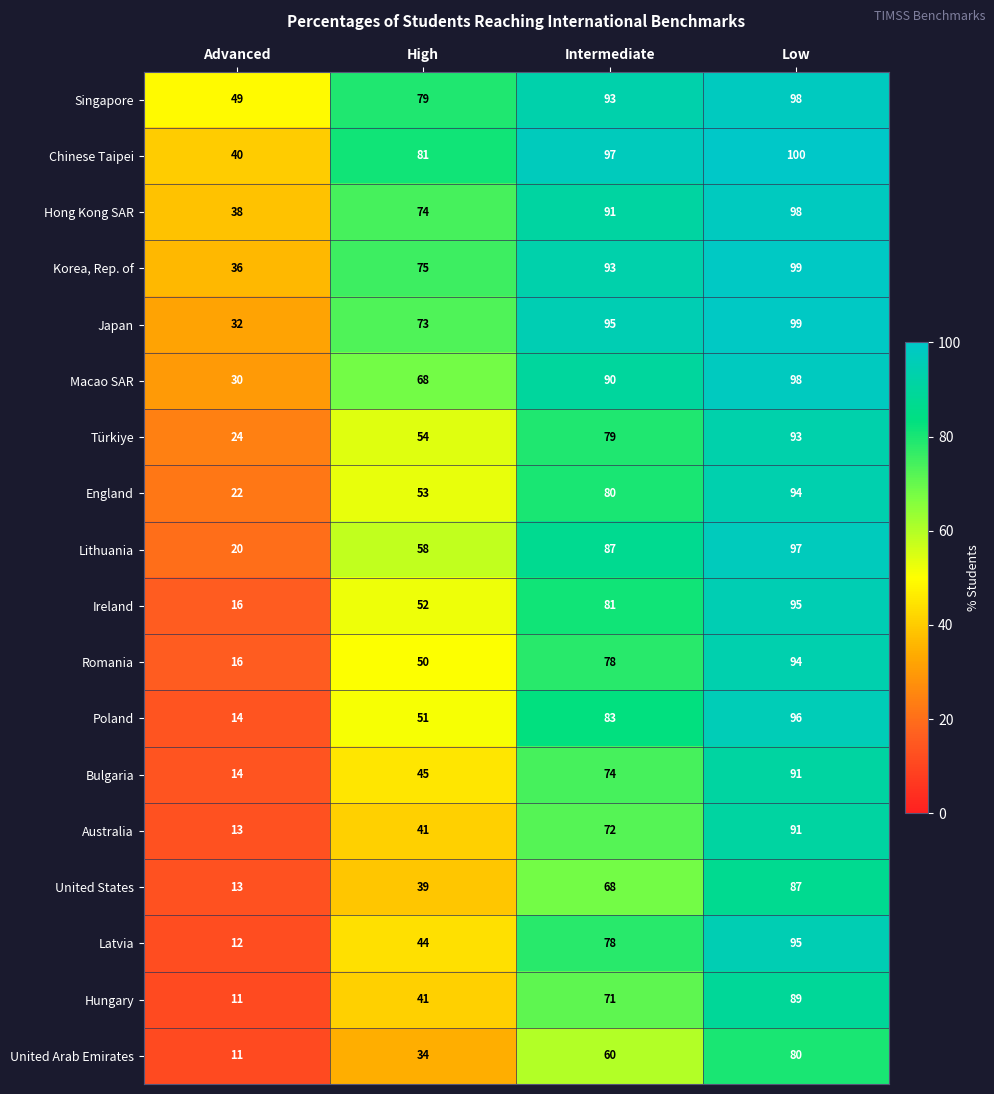

What is the sum of the Bulgaria values at Intermediate and Low?

165